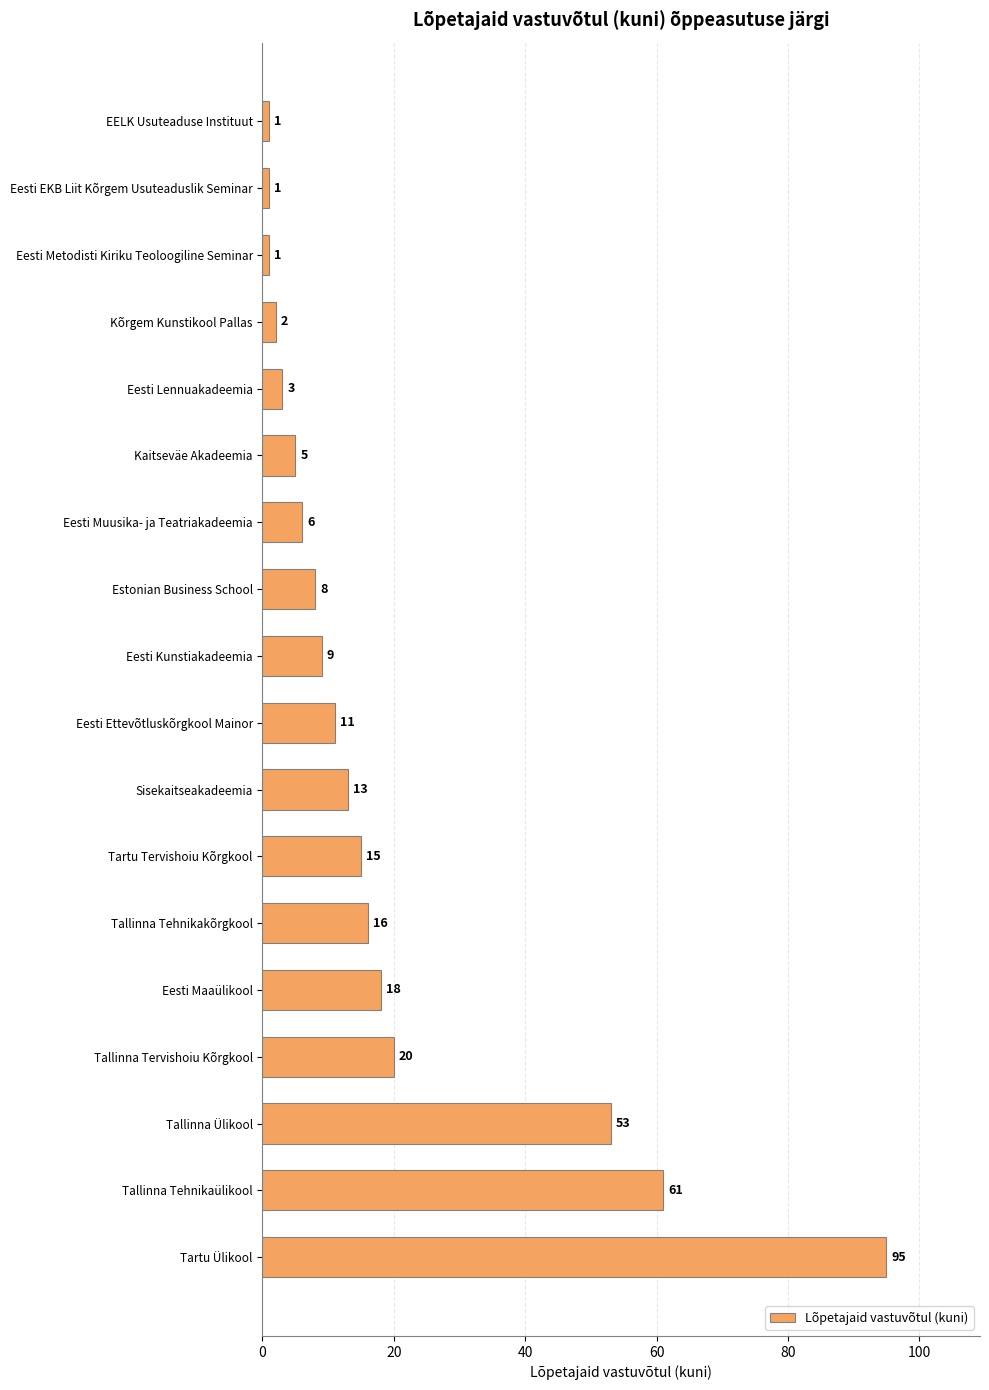

Is it true that the value at Tallinna Tervishoiu Kõrgkool is 20?

True